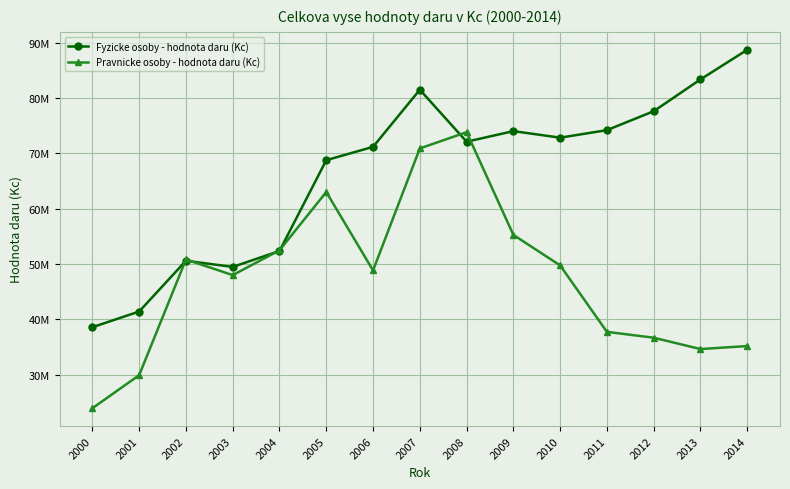

Which series has the widest spread of values?

Fyzicke osoby - hodnota daru (Kc)